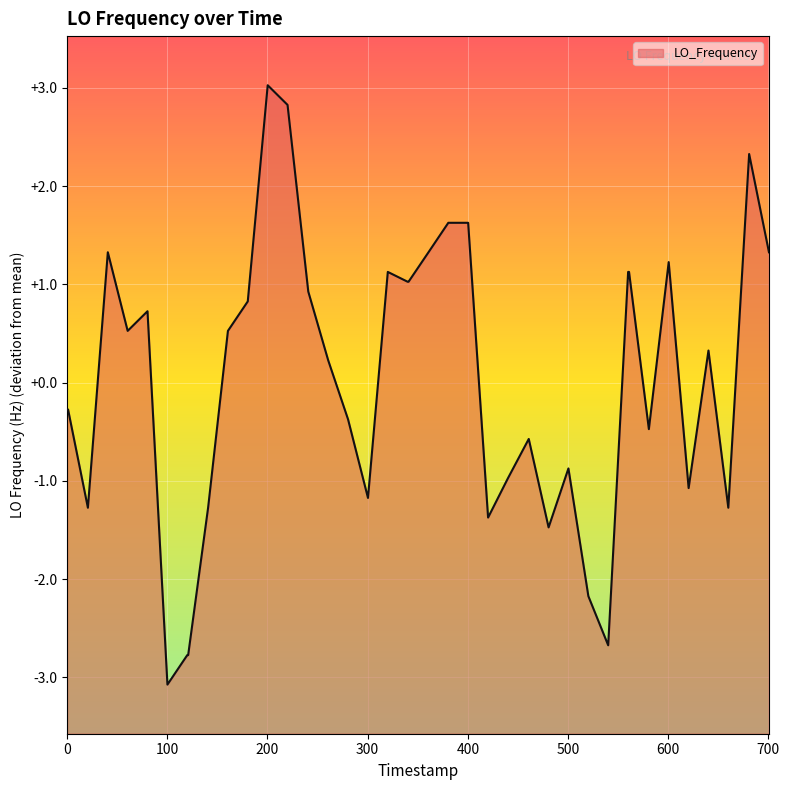

What is the maximum value shown in the chart?

3.0